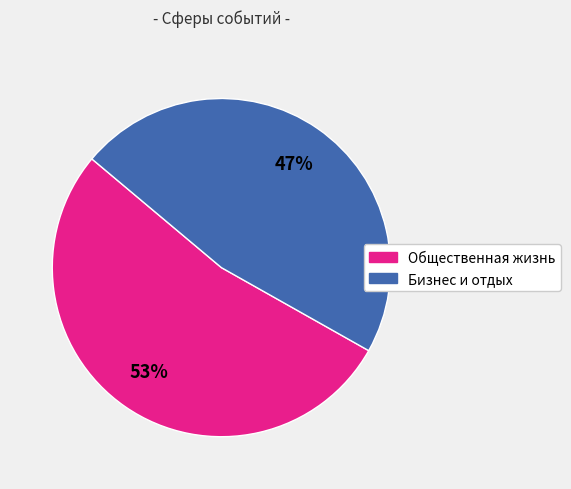

To the nearest percent, what is the average slice percentage?

50%